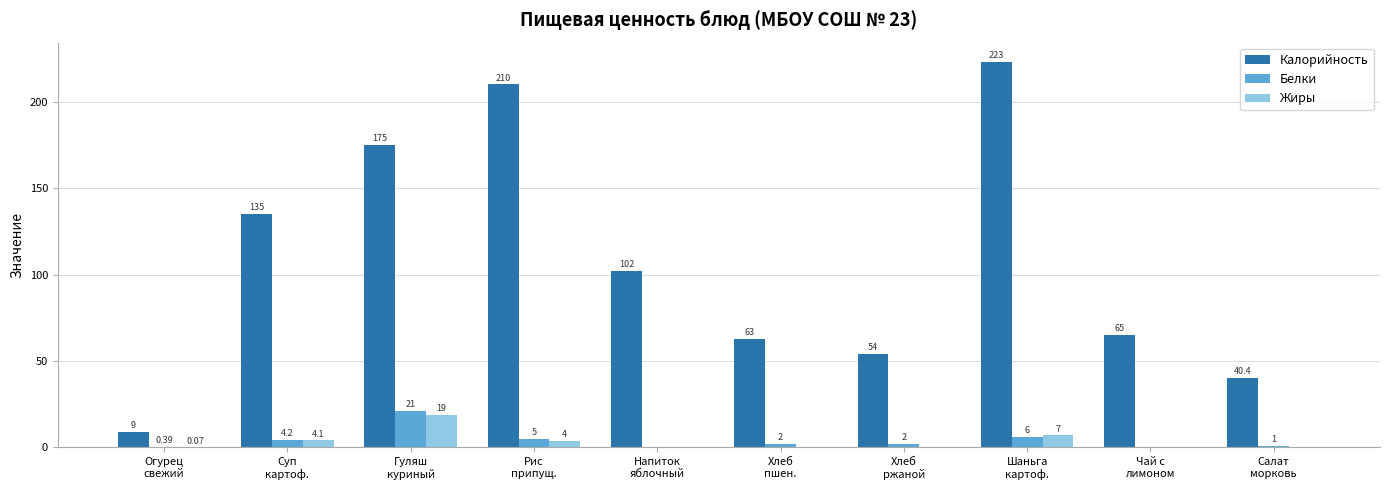

Between Напиток
яблочный and Шаньга
картоф., which series saw the biggest shift?

Калорийность